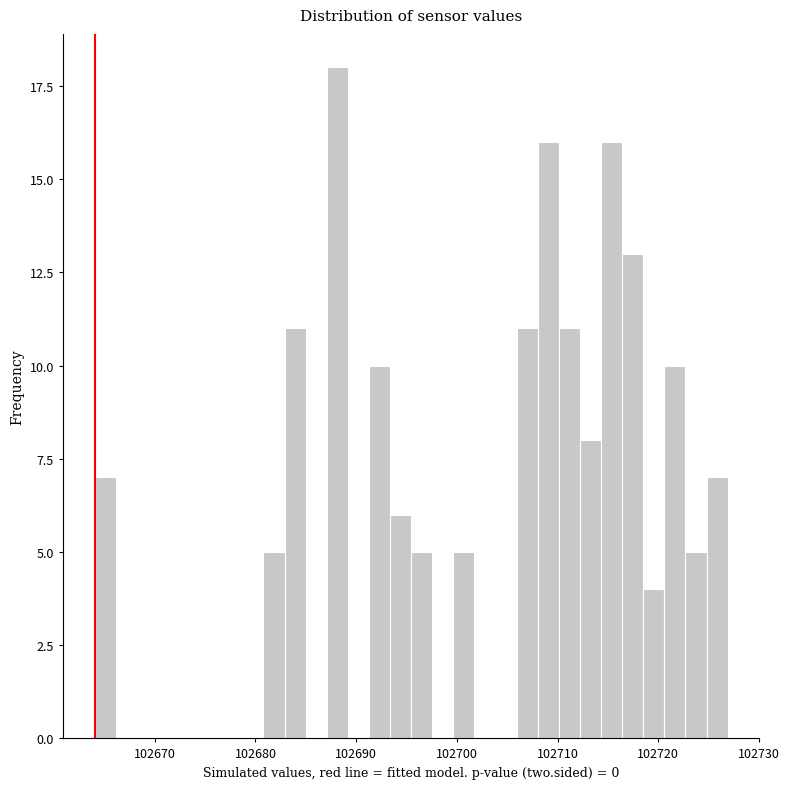

Read against the x-axis, roughly where is the centre of the tallest bar?

102688